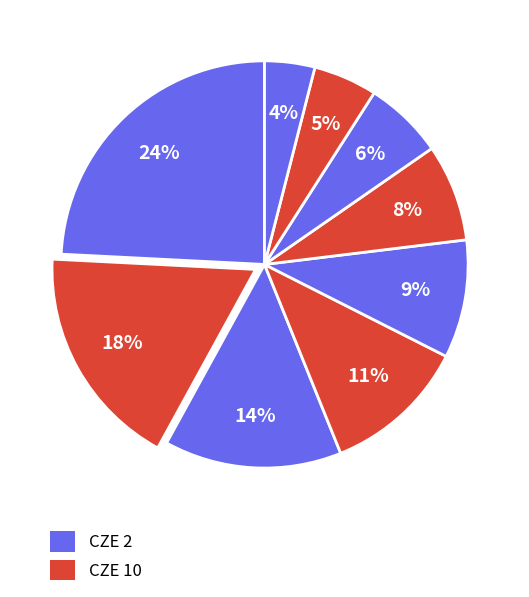

Count the number of slices in the pie.

9